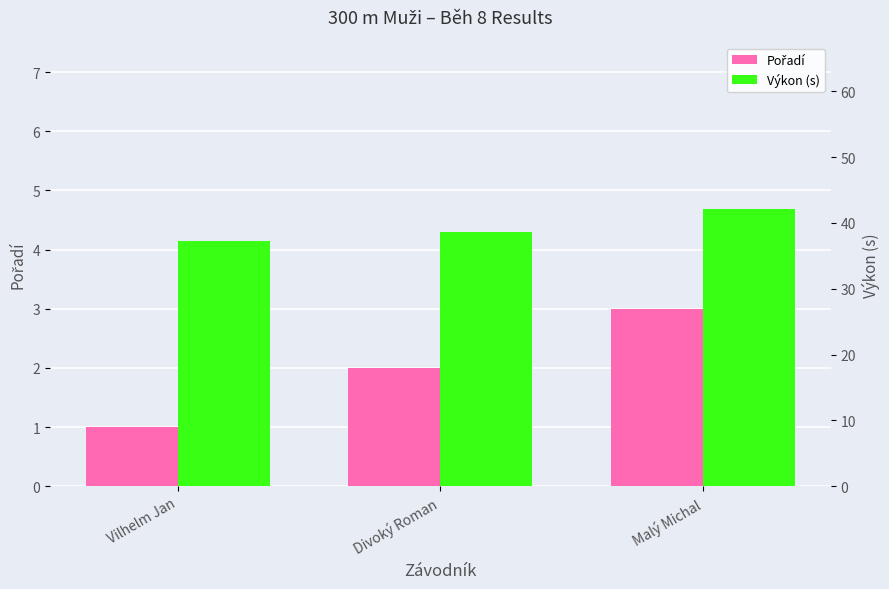

At how many categories does at least one series exceed 2?

3